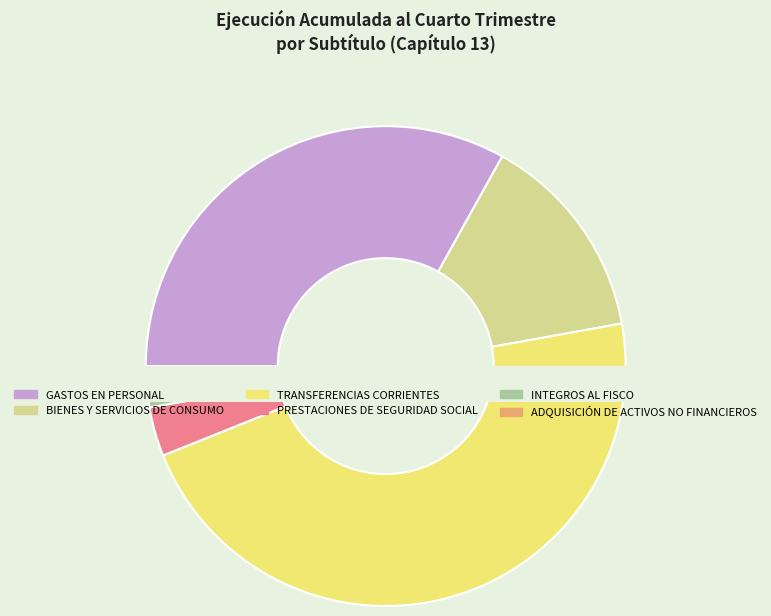

True or false: PRESTACIONES DE SEGURIDAD SOCIAL accounts for 3% of the total.

True